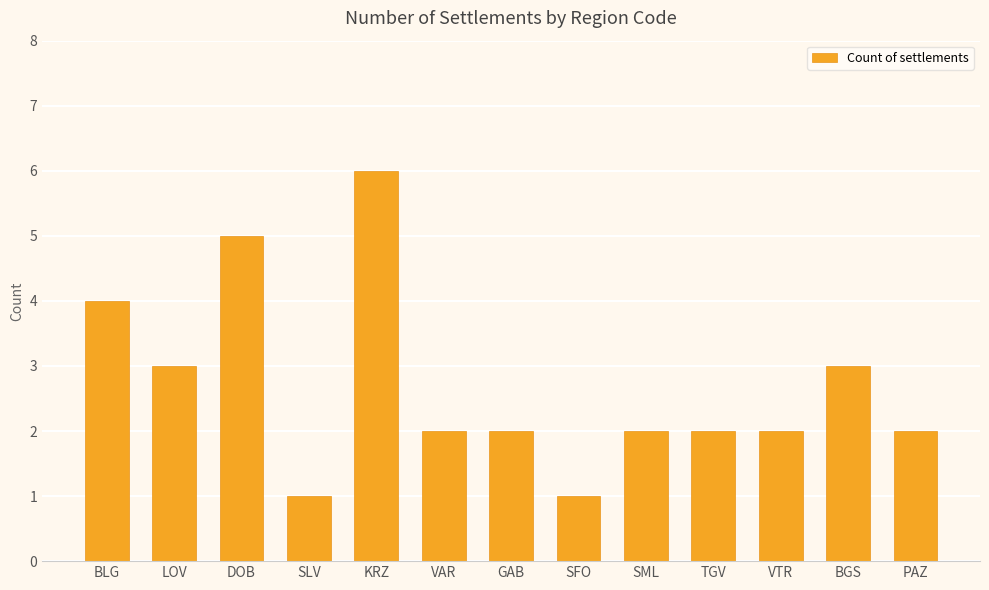

At which label does the data first exceed 2?

BLG